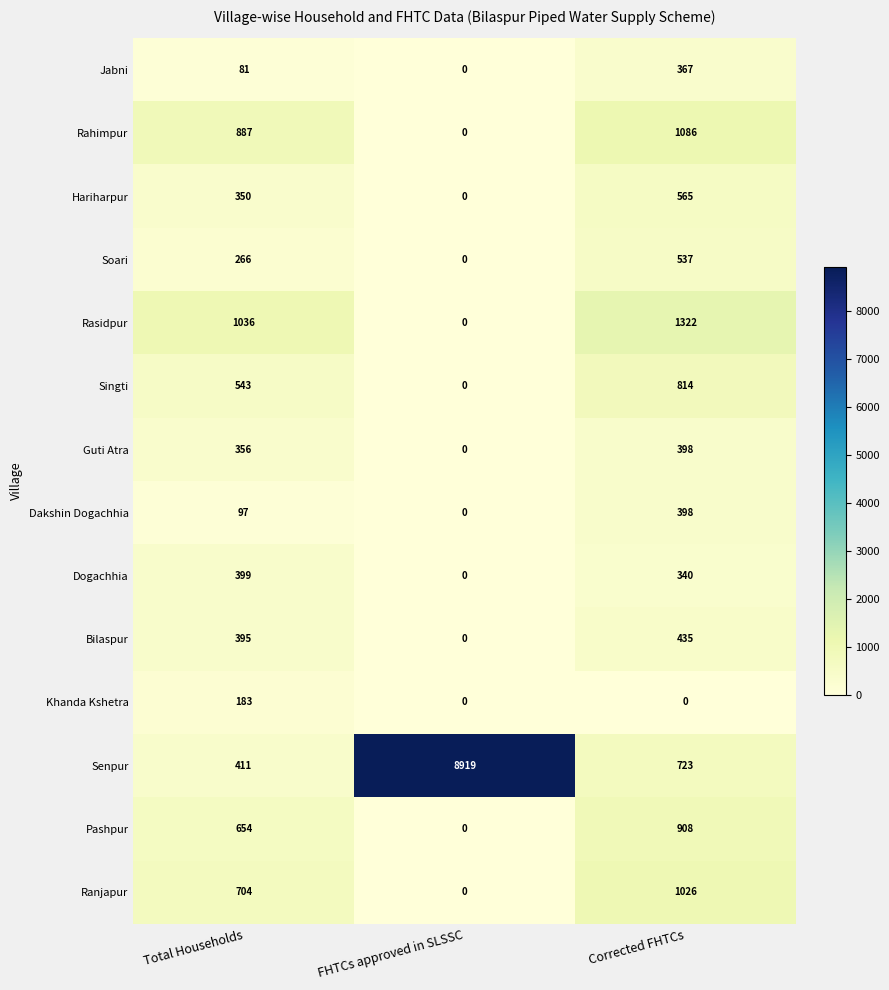

What is the difference between the Rahimpur values at FHTCs approved in SLSSC and Total Households?

887